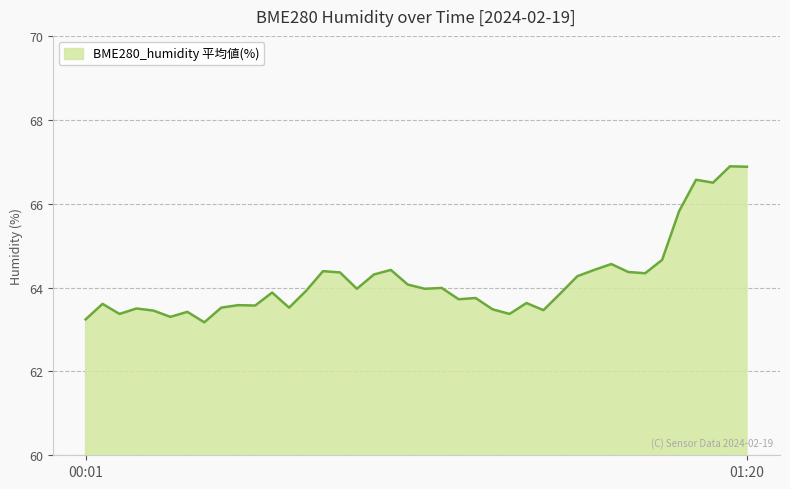

What is the difference between the maximum and minimum values?

3.7